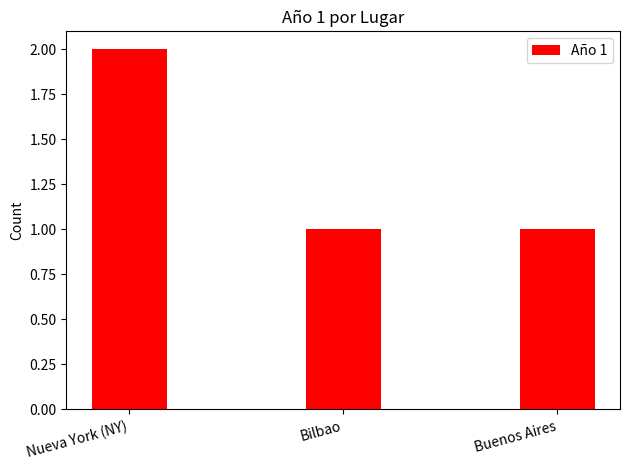

How many bars are there in total?

3